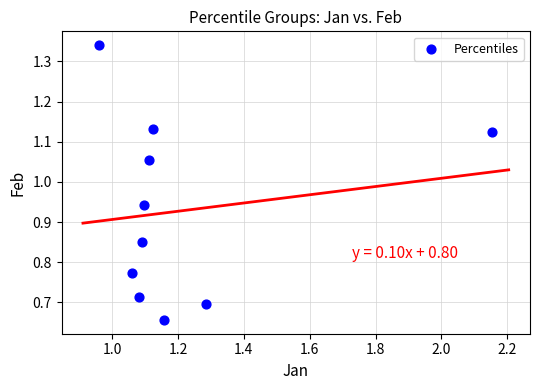

What is the range of X values (max minus min)?

1.2